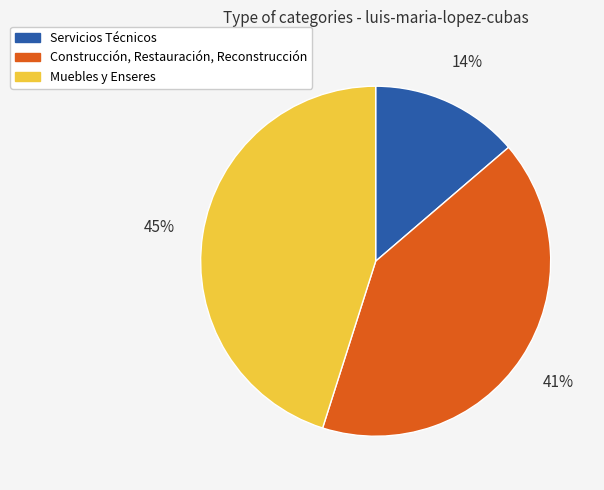

Does any single category account for the majority?

No